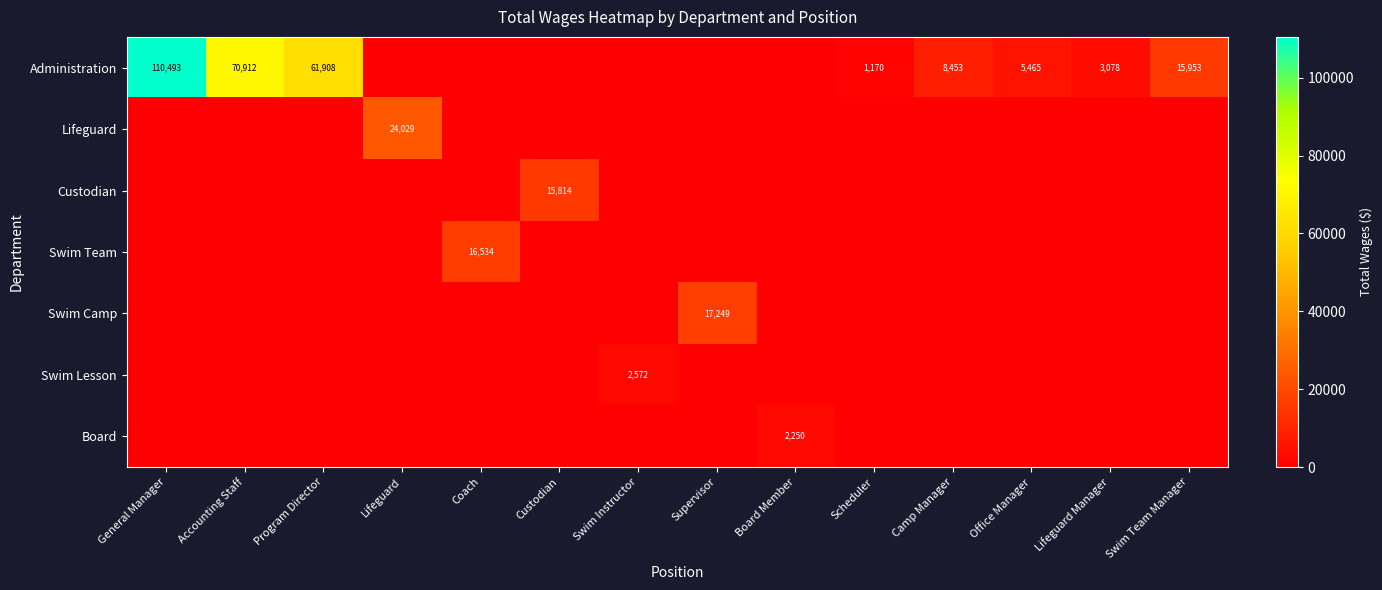

How many values in Swim Camp are above zero?

1